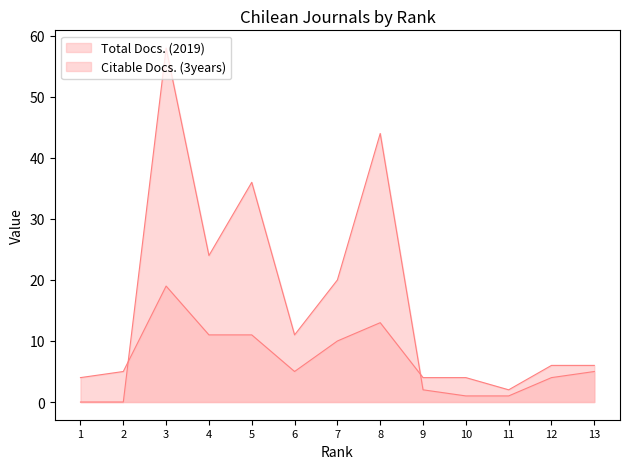

How many positive values does the Citable Docs. (3years) series have?

11